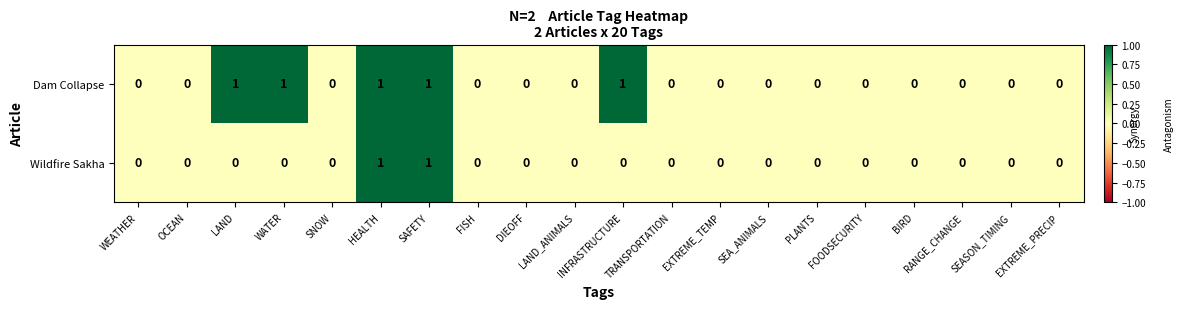

Count the number of categories in the chart.

20